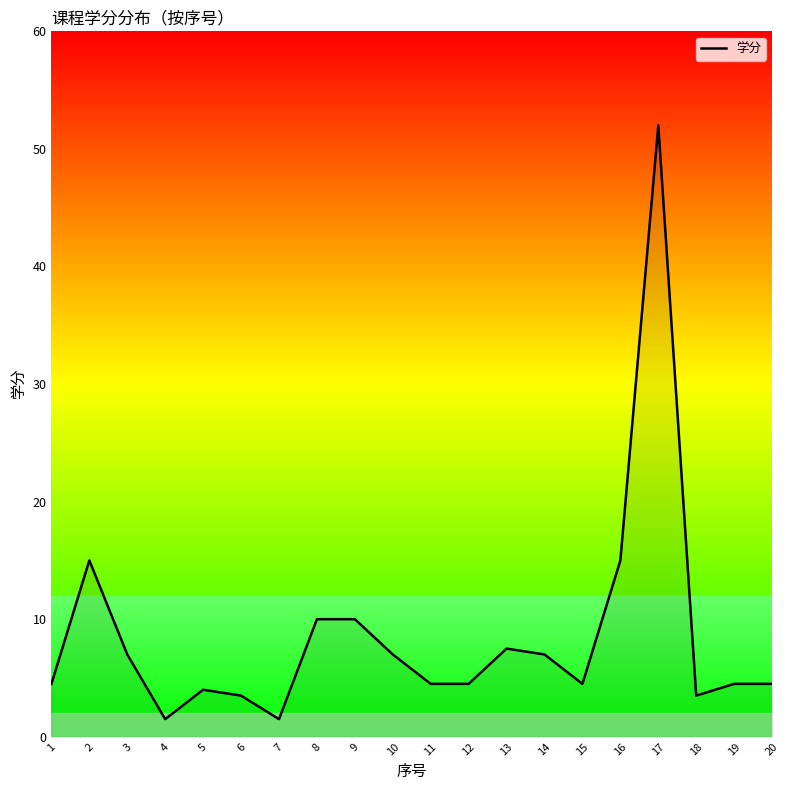

Is it true that the value at 15 is 2.2?

False